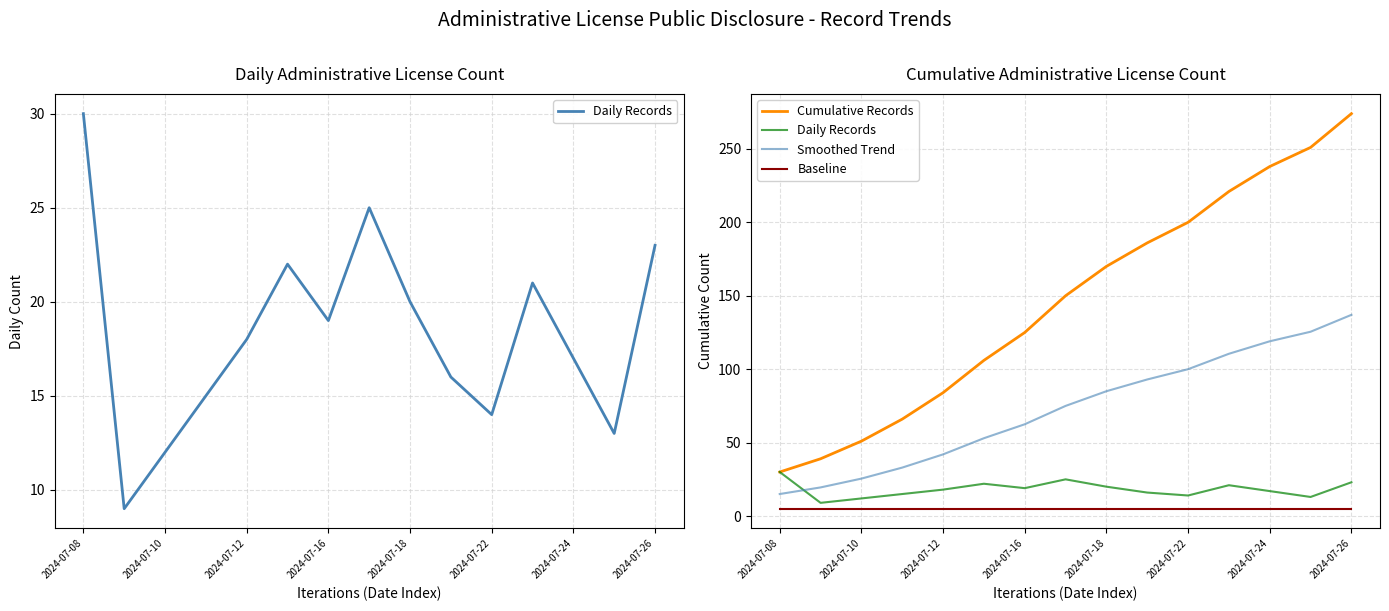

At which label is Baseline closest to 5?

2024-07-08